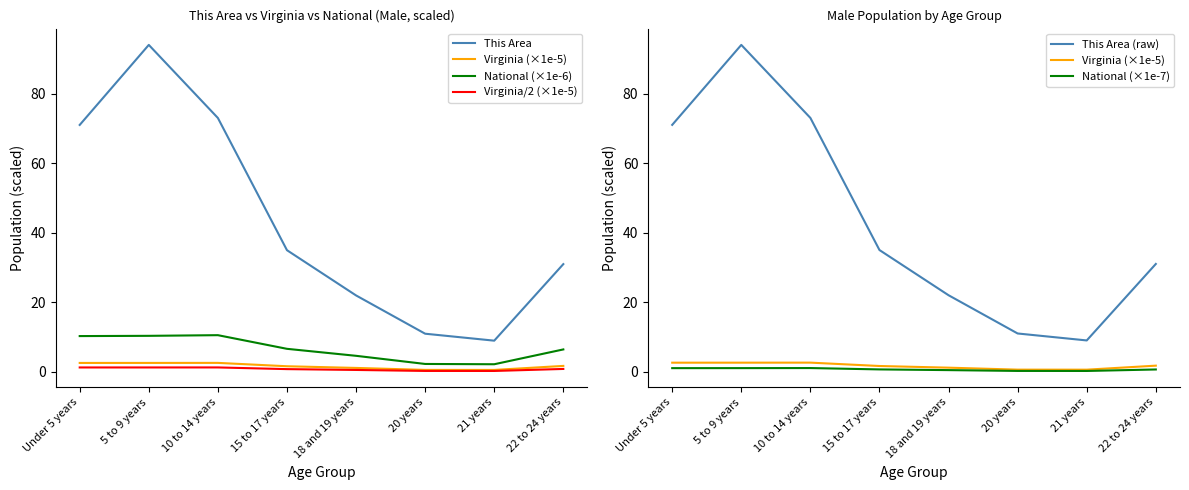

True or false: This Area and National (×1e-6) intersect in this chart.

False